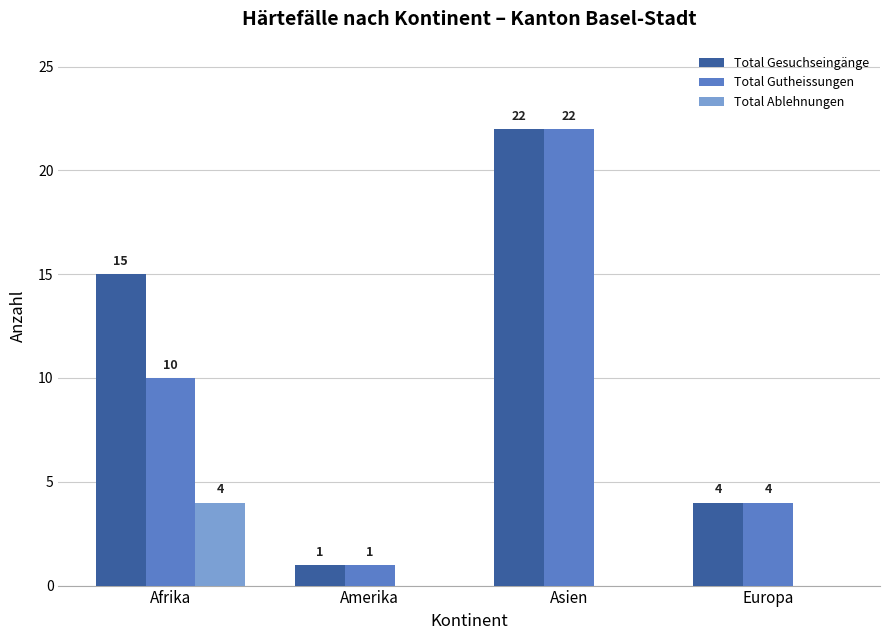

What is the average value of the Total Gutheissungen series?

9